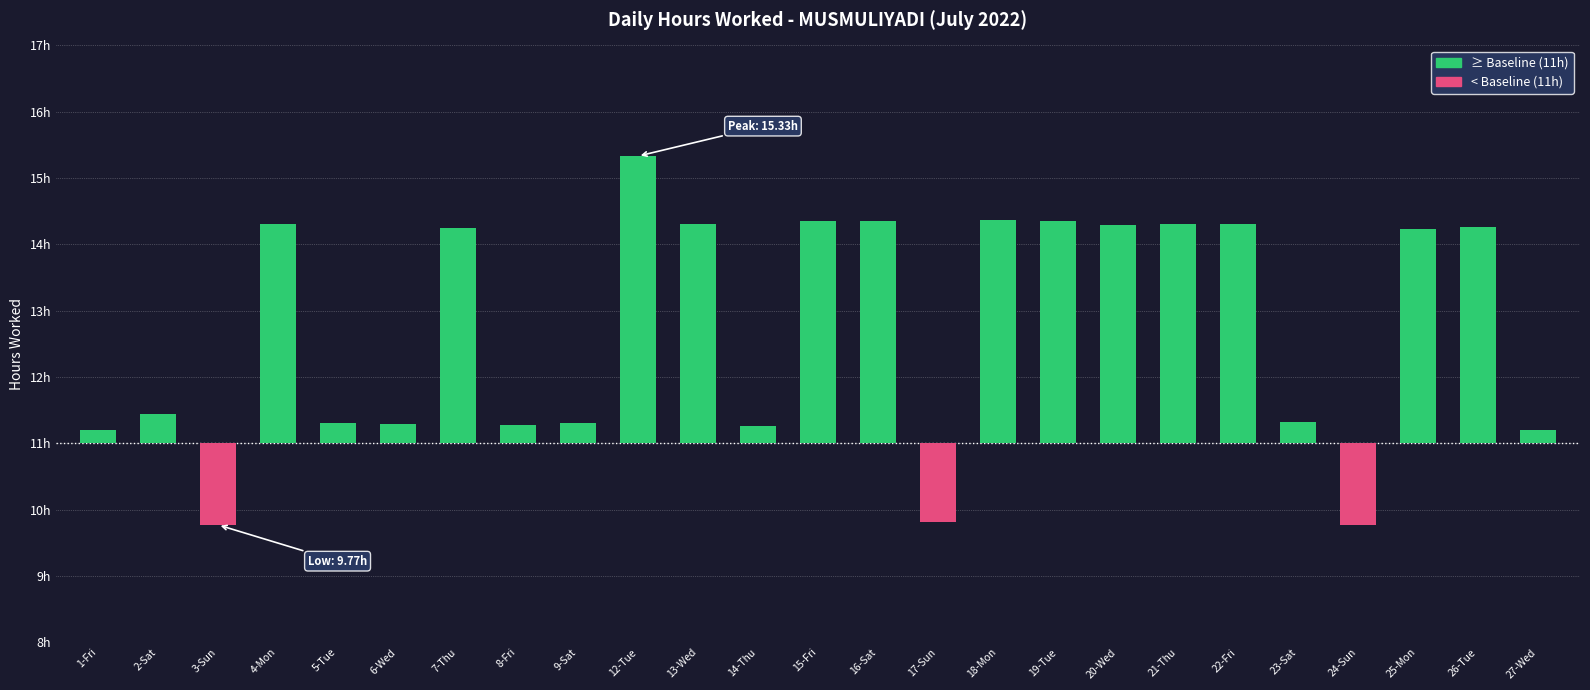

How many series are shown in this chart?

1